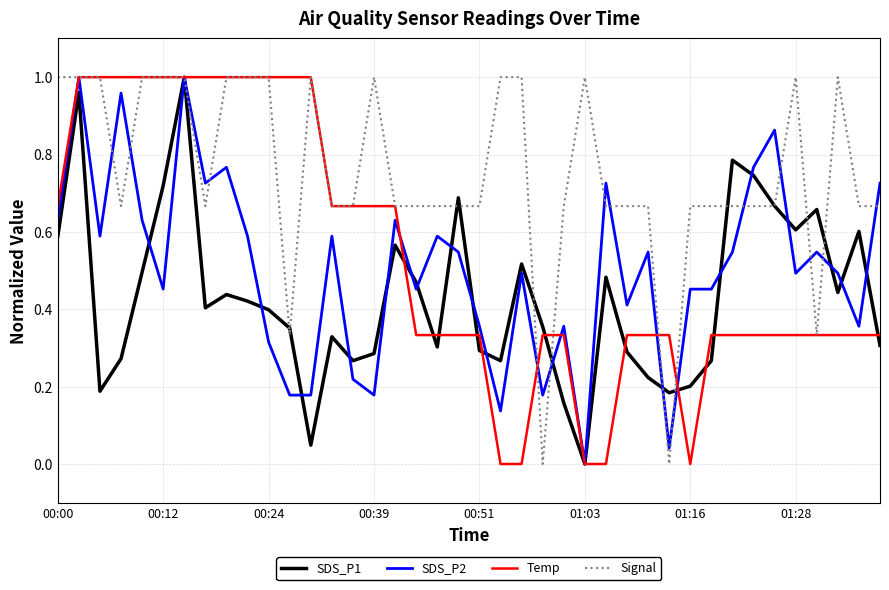

Which series has the largest total across all categories?

Signal